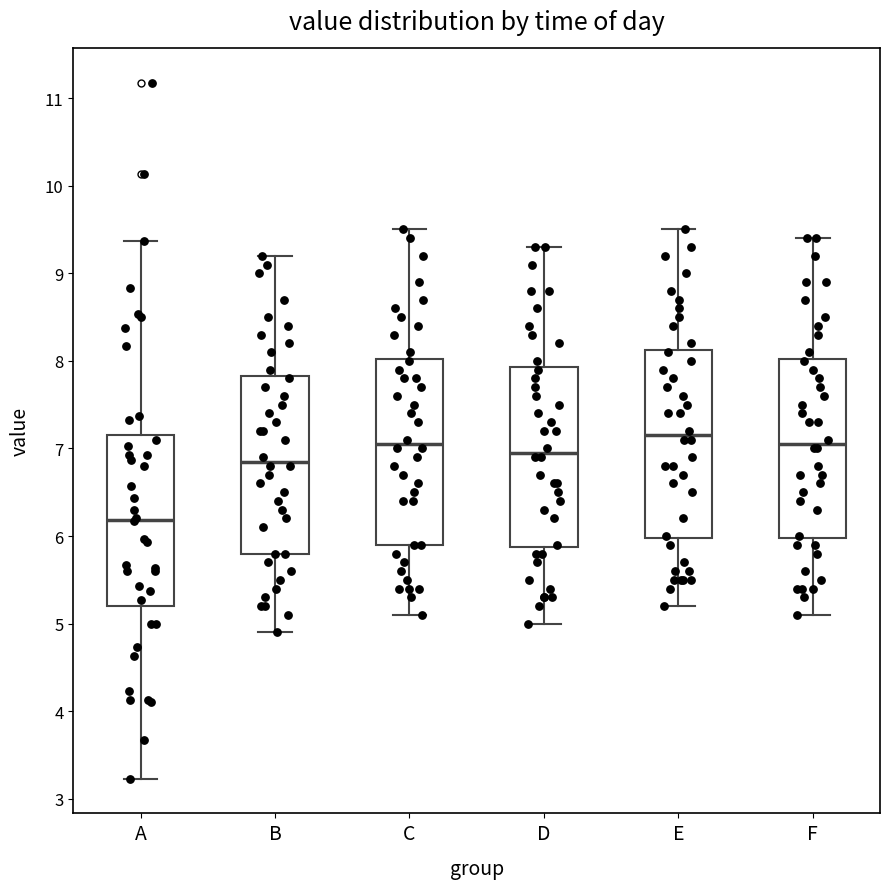

Which box's median line is the lowest?

A